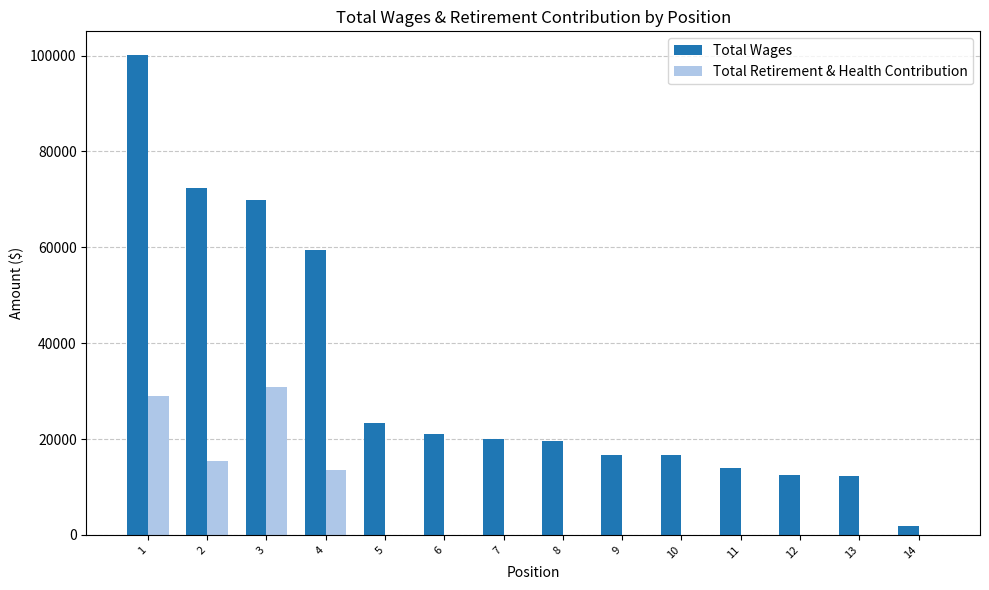

The value of Total Wages at 7 is 32811. True or false?

False